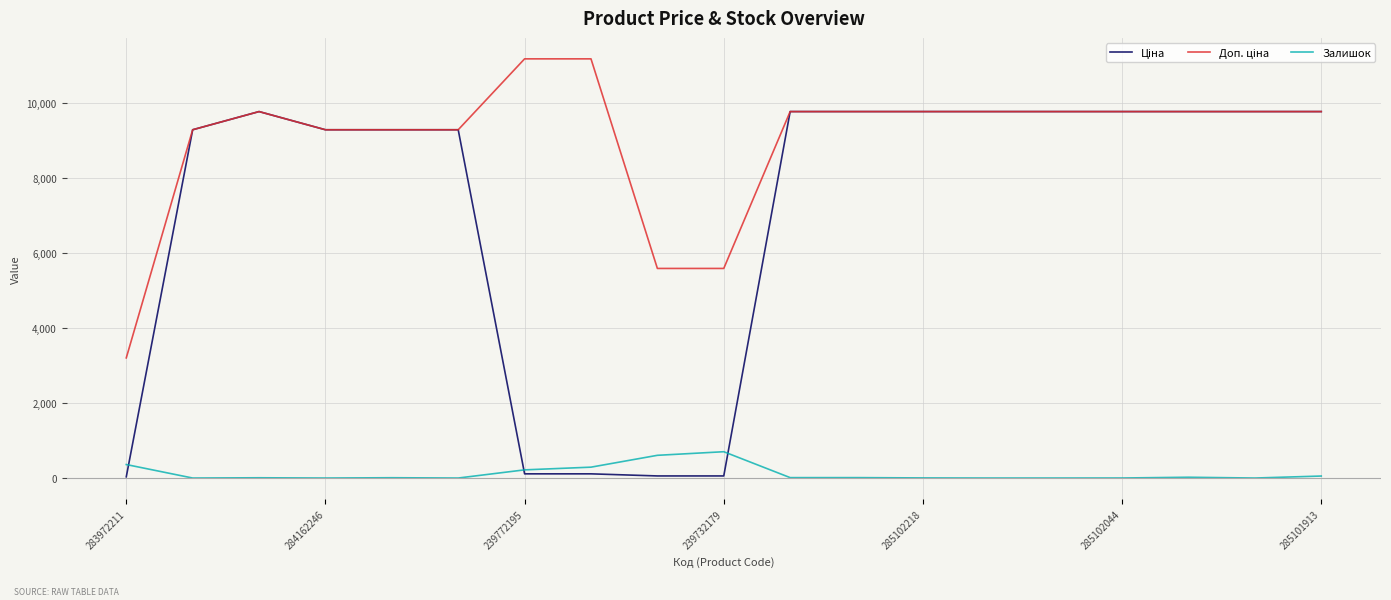

Does the chart have visible grid lines?

Yes